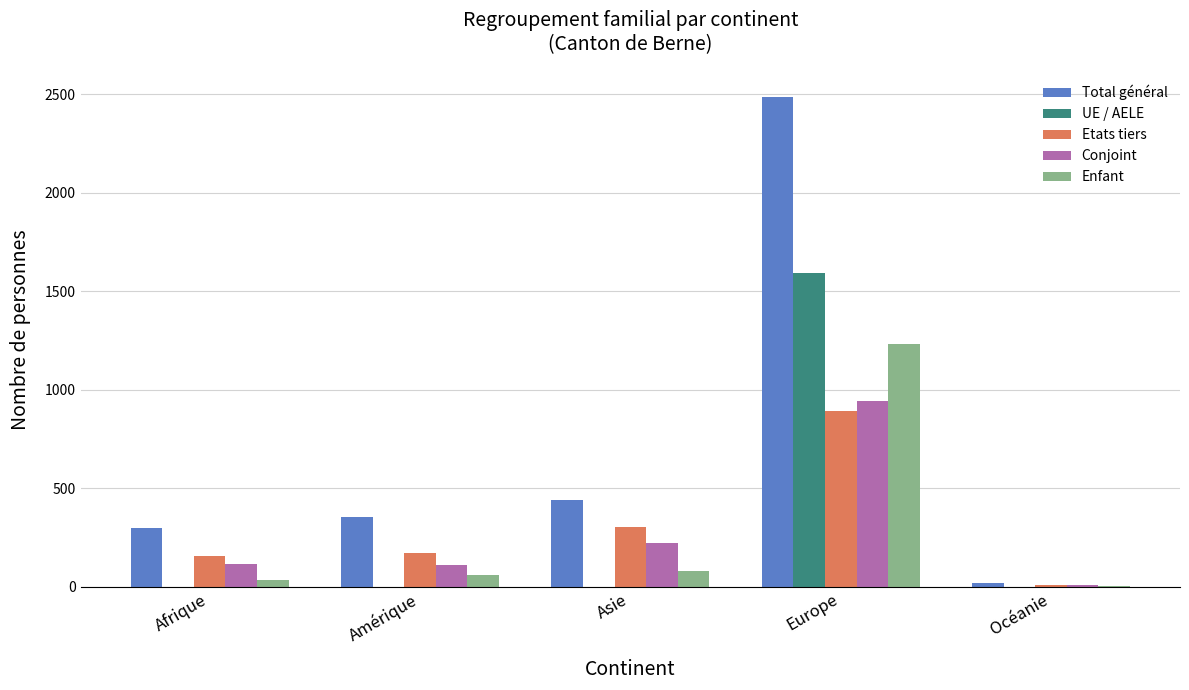

What is the sum of all Enfant values?

1407